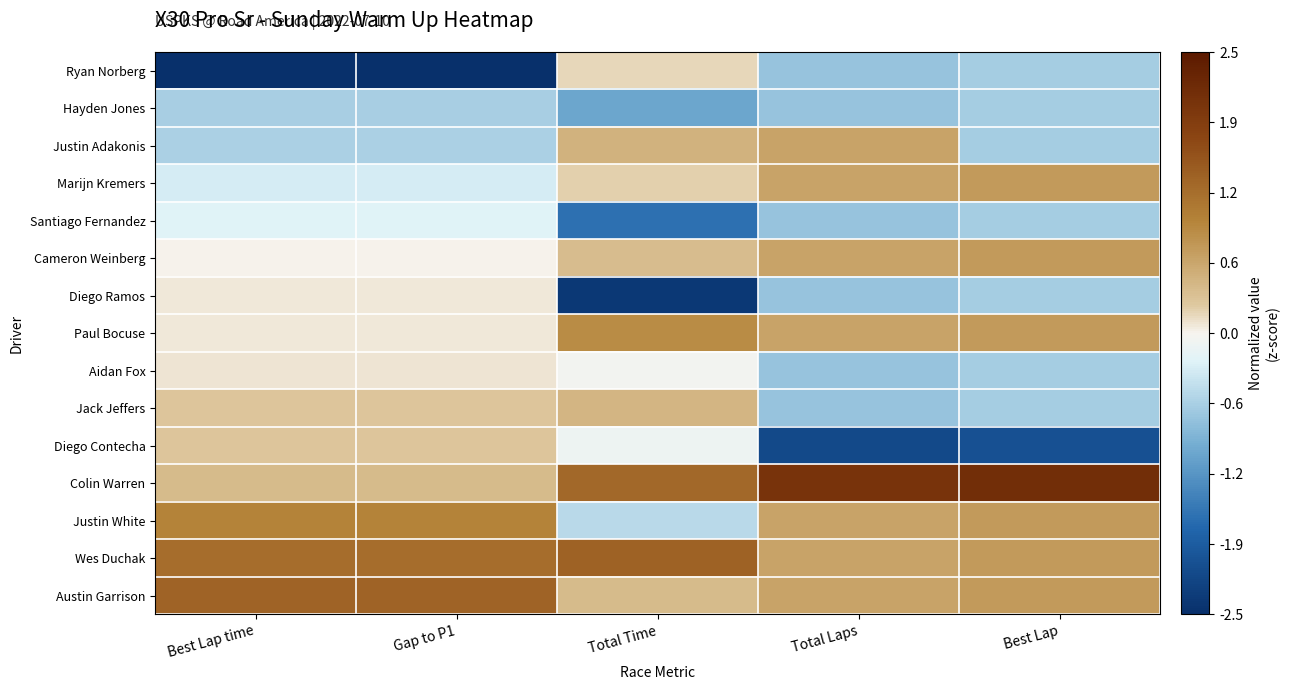

Rank the series by their maximum value, from lowest to highest.

Hayden Jones, Santiago Fernandez, Diego Ramos, Aidan Fox, Ryan Norberg, Diego Contecha, Jack Jeffers, Justin Adakonis, Marijn Kremers, Cameron Weinberg, Paul Bocuse, Justin White, Austin Garrison, Wes Duchak, Colin Warren